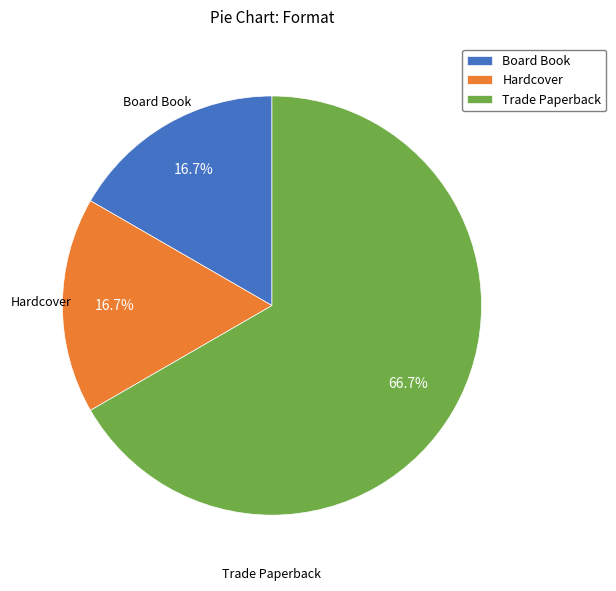

Which slice is the largest?

Trade Paperback